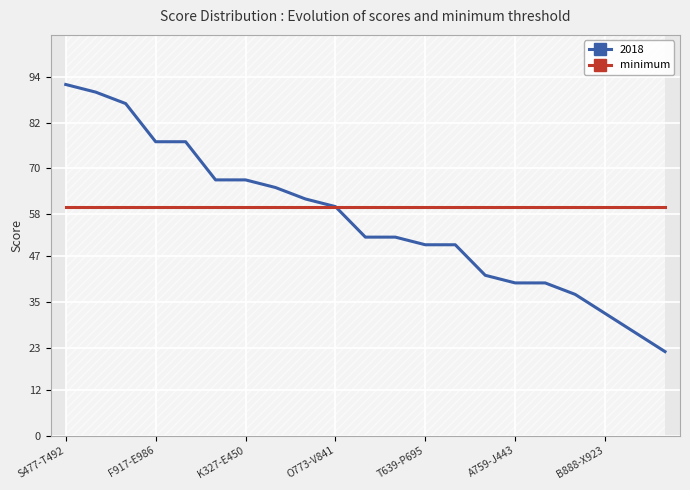

How many lines are shown in the chart?

1